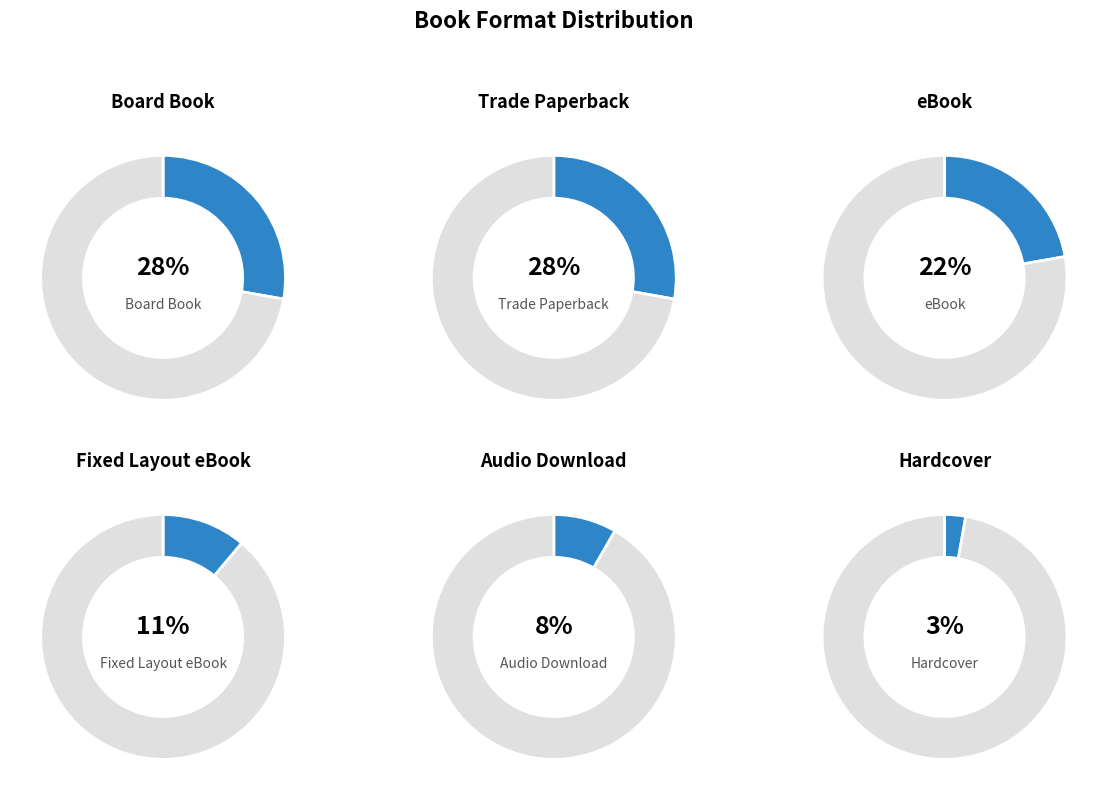

Which has a higher value, Trade Paperback or Fixed Layout eBook?

Trade Paperback